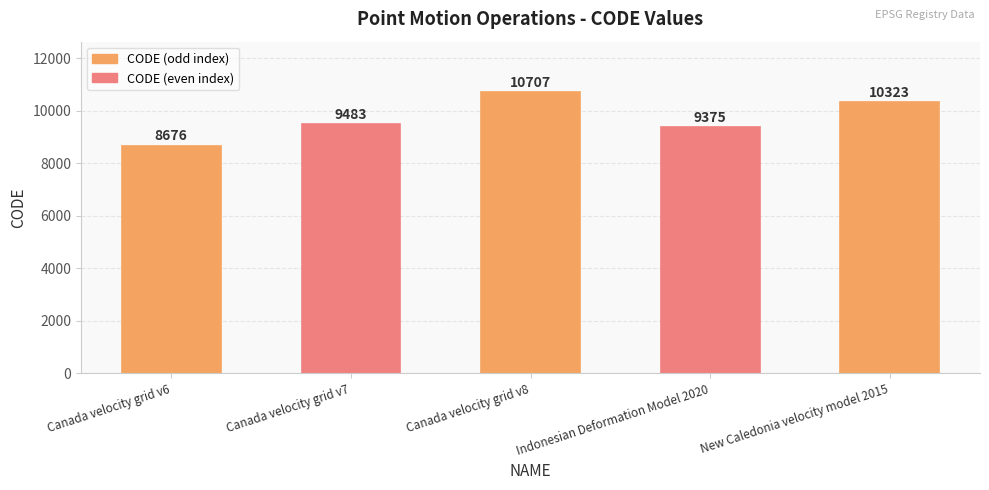

Is it true that the value at Canada velocity grid v8 is 5247?

False